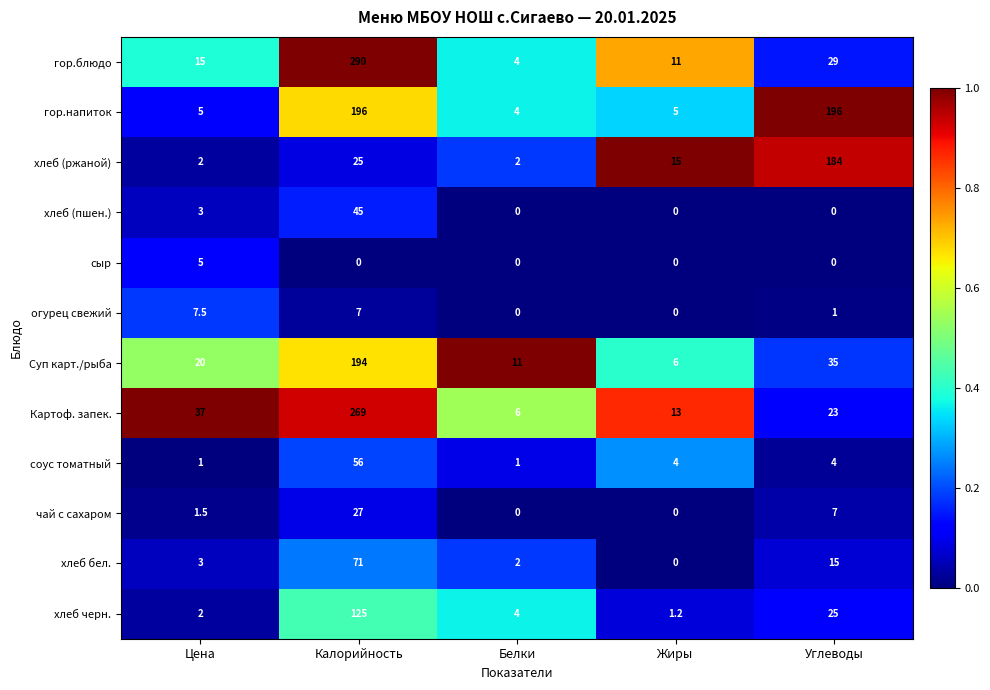

At which label does хлеб (пшен.) reach its peak?

Калорийность